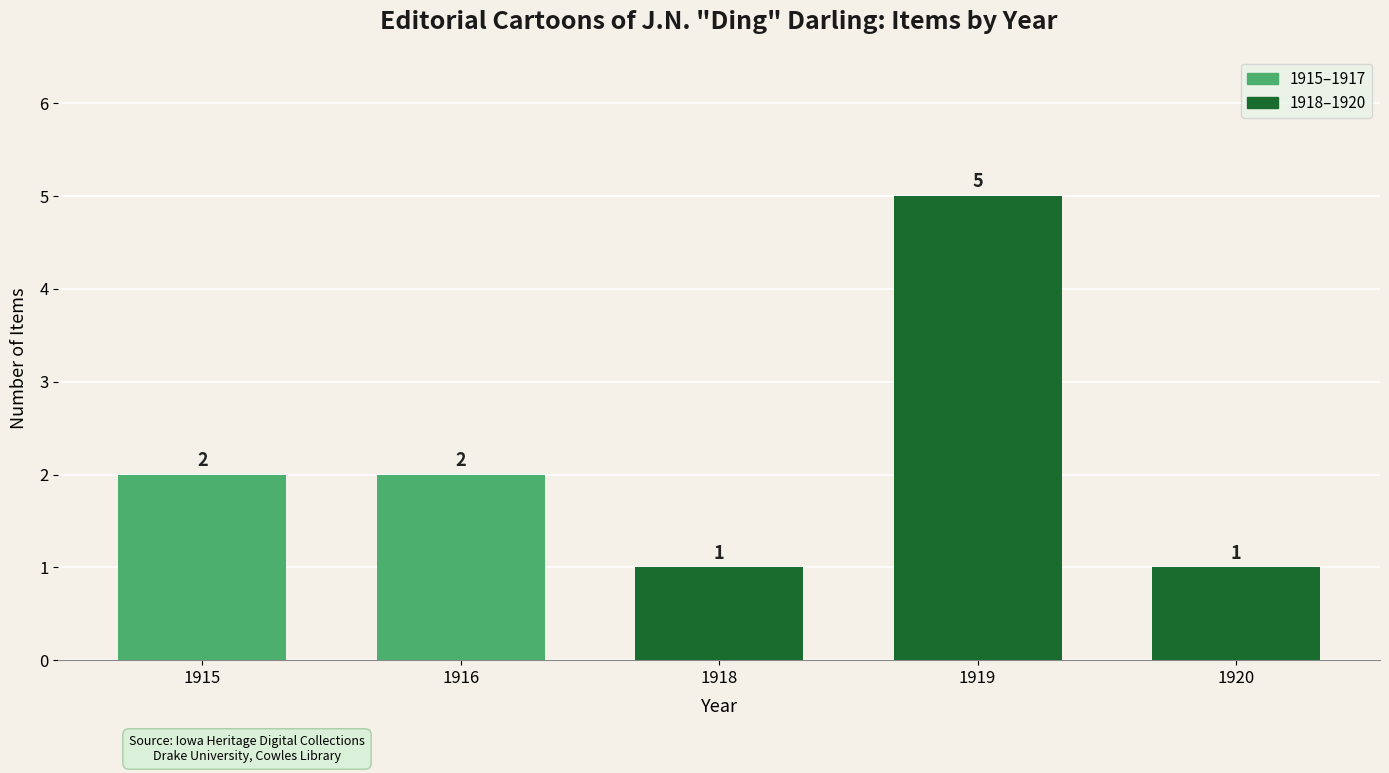

Reading right to left, what are all the values shown in this chart?

1920=1	1919=5	1918=1	1916=2	1915=2